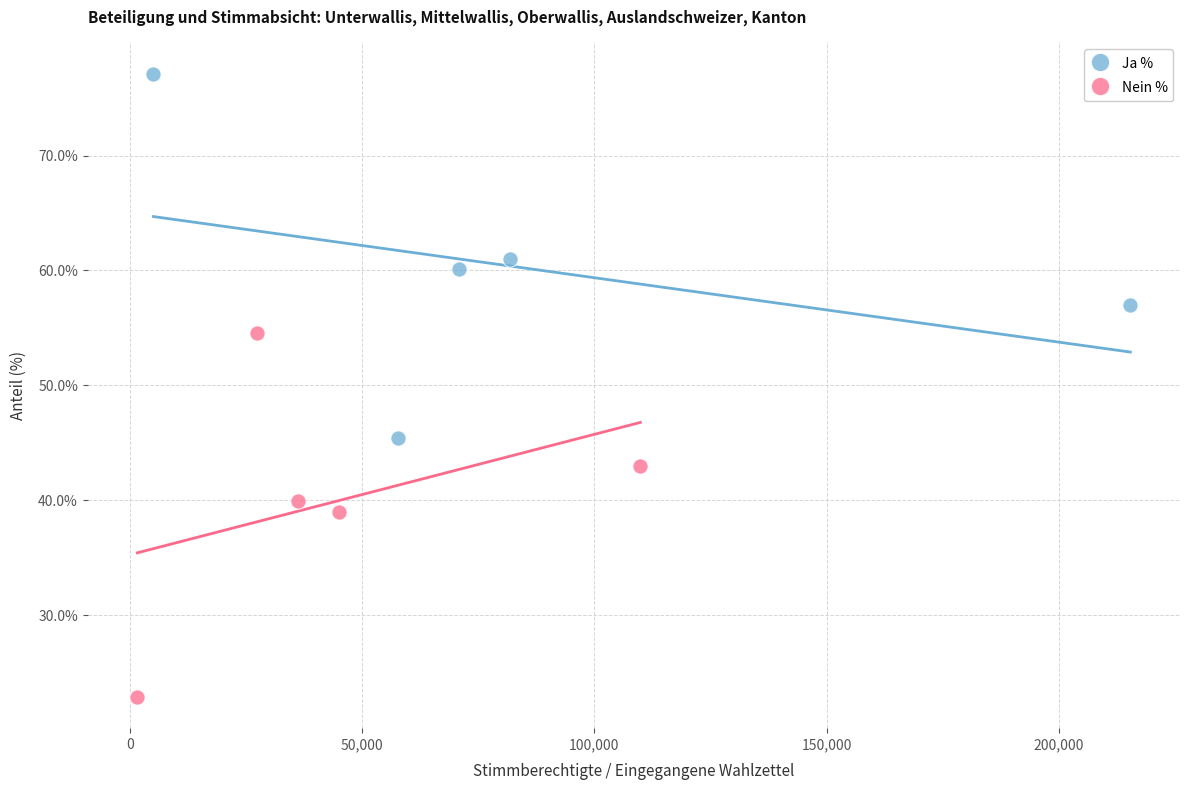

Which series contains the lowest Y value?

Nein %